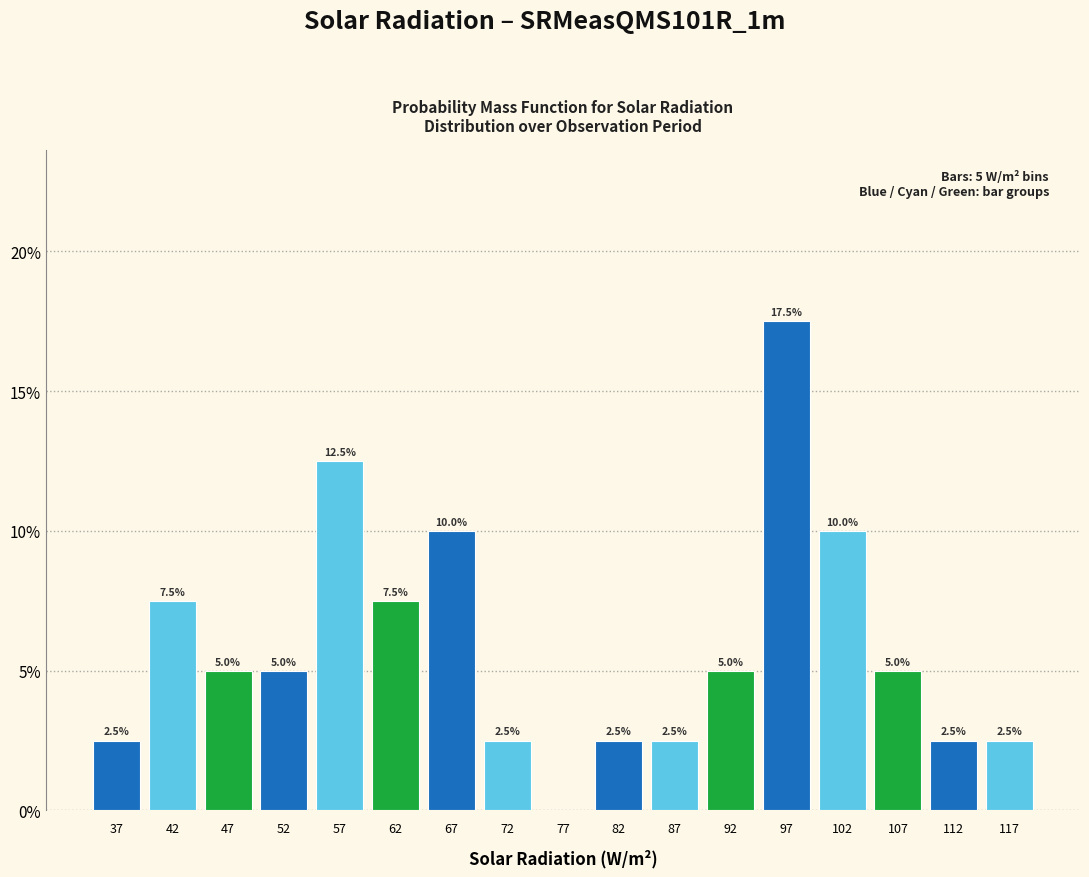

Over which range of the x-axis is the bar tallest?

95 to 100